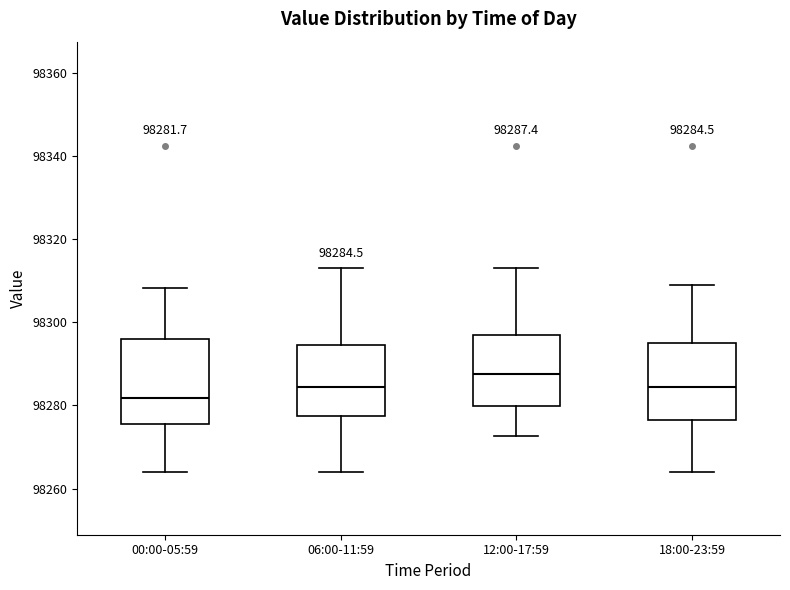

Which box's median line is the lowest?

00:00-05:59